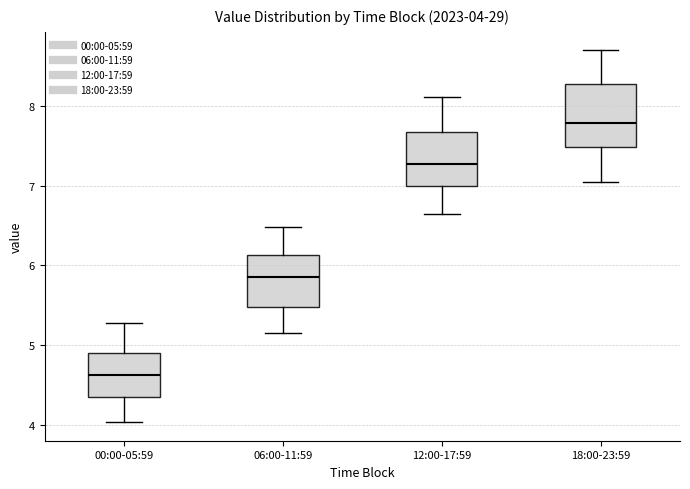

Comparing the boxes themselves (not the whiskers), which one is the tallest?

18:00-23:59